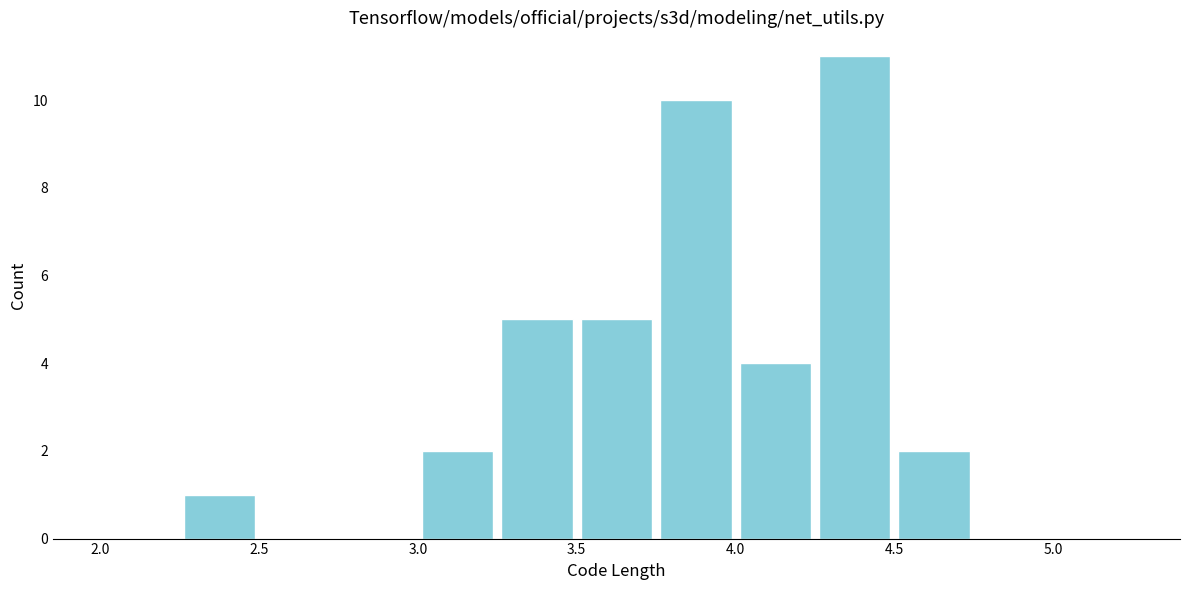

Reading left to right, transcribe this chart: for each bar, give the range it covers on the x-axis and its height. The values are not printed on the chart, so give them approximately, as read against the axis.

2.00 to 2.25: 0
2.25 to 2.50: 1
2.50 to 2.75: 0
2.75 to 3.00: 0
3.00 to 3.25: 2
3.25 to 3.50: 5
3.50 to 3.75: 5
3.75 to 4.00: 10
4.00 to 4.25: 4
4.25 to 4.50: 11
4.50 to 4.75: 2
4.75 to 5.00: 0
5.00 to 5.25: 0